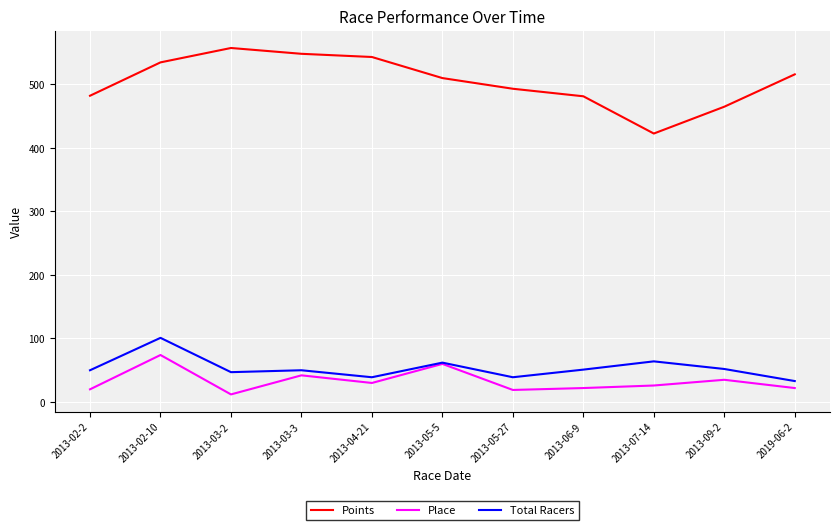

What is the difference between the second highest and second lowest values in the Points series?

83.3